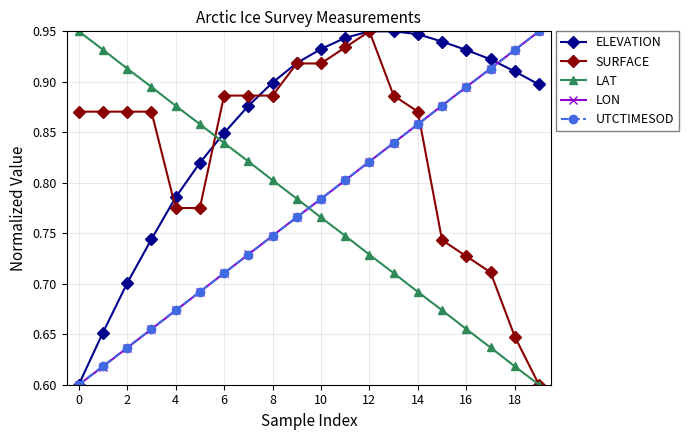

Does the chart have visible grid lines?

Yes